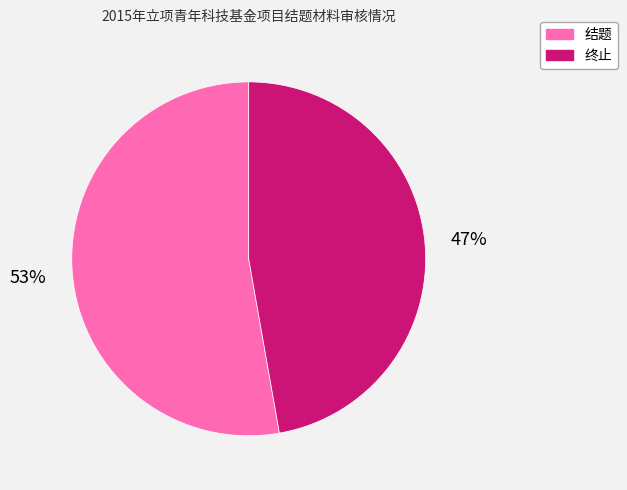

To the nearest percent, what is the difference between the largest and smallest slice percentages?

6%